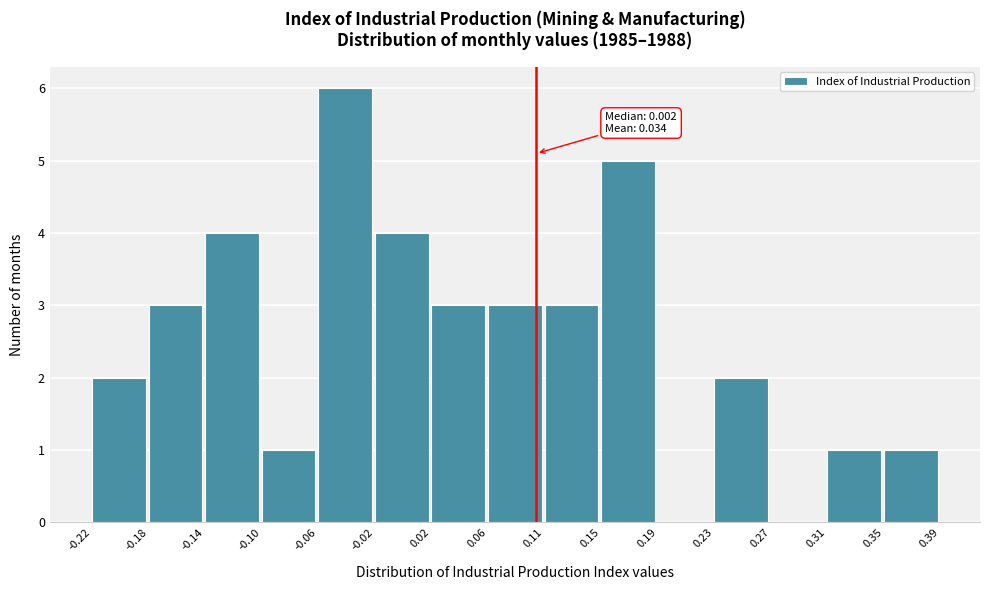

Which range on the x-axis has the tallest bar?

-0.06 to -0.02